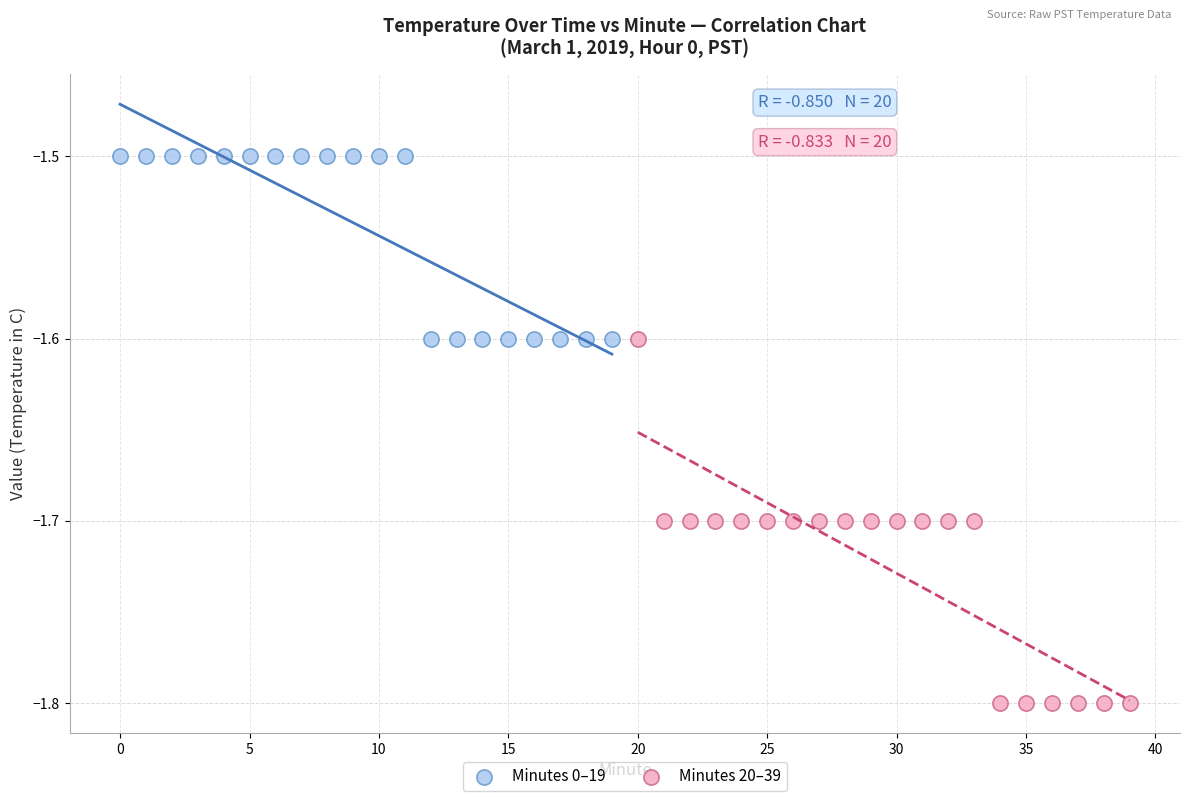

Which series has the largest Y range (max minus min)?

Minutes 20–39